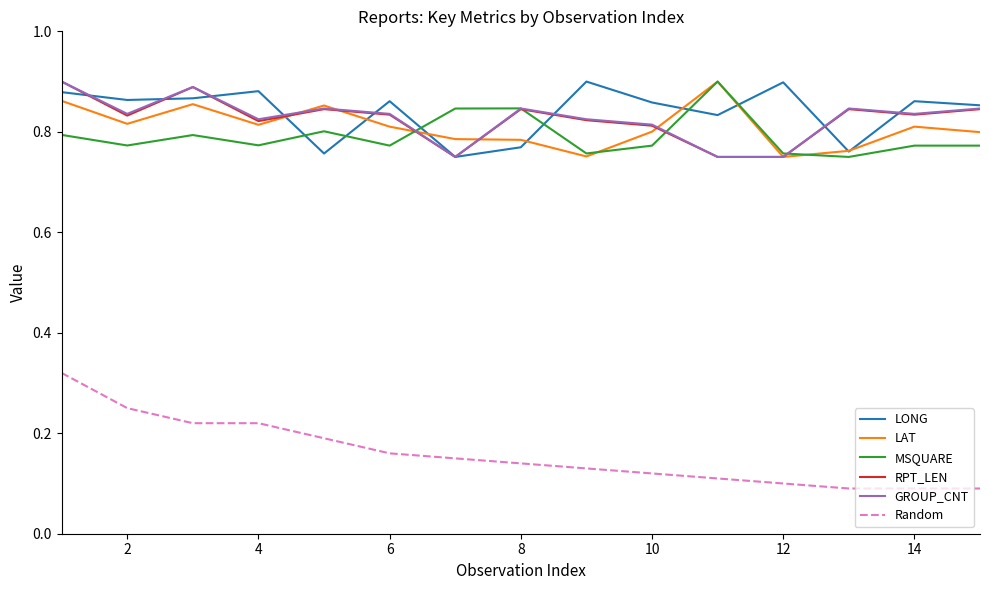

Which series has the widest spread of values?

Random